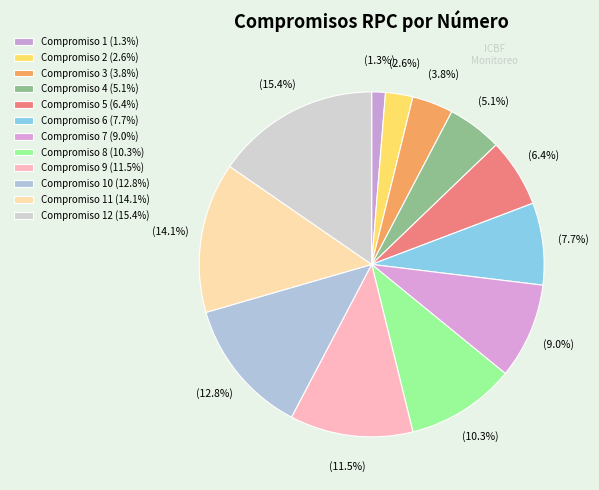

How many segments does this pie chart have?

12